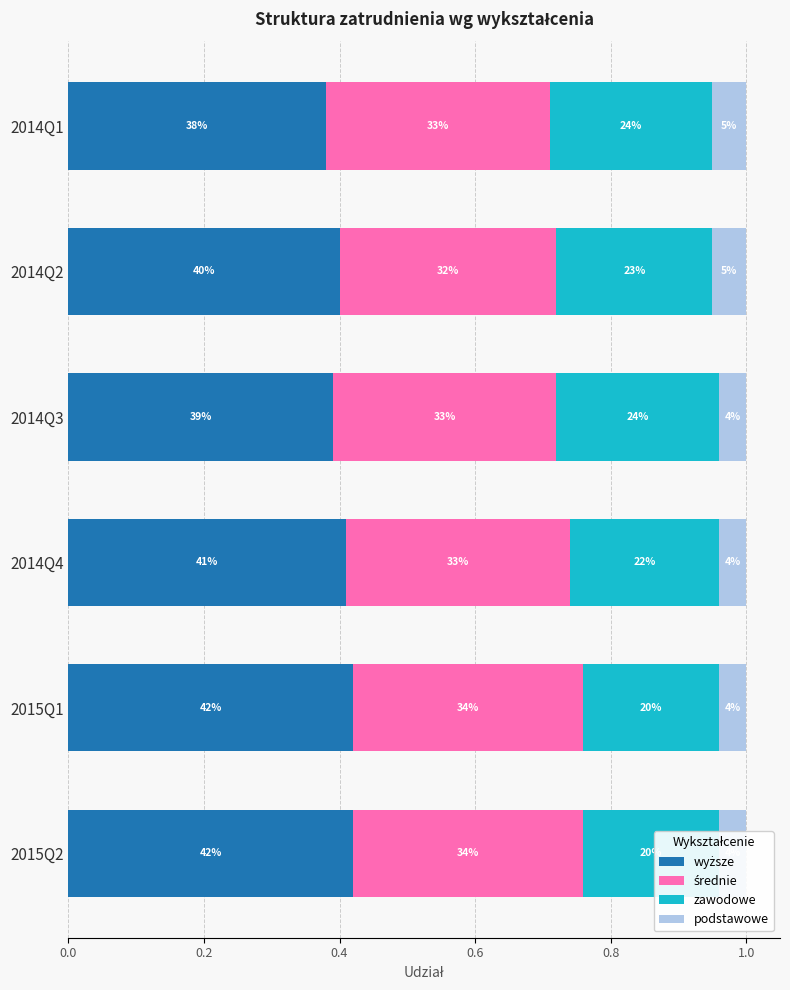

Between 0.6 and 0.8, which series saw the biggest shift?

zawodowe